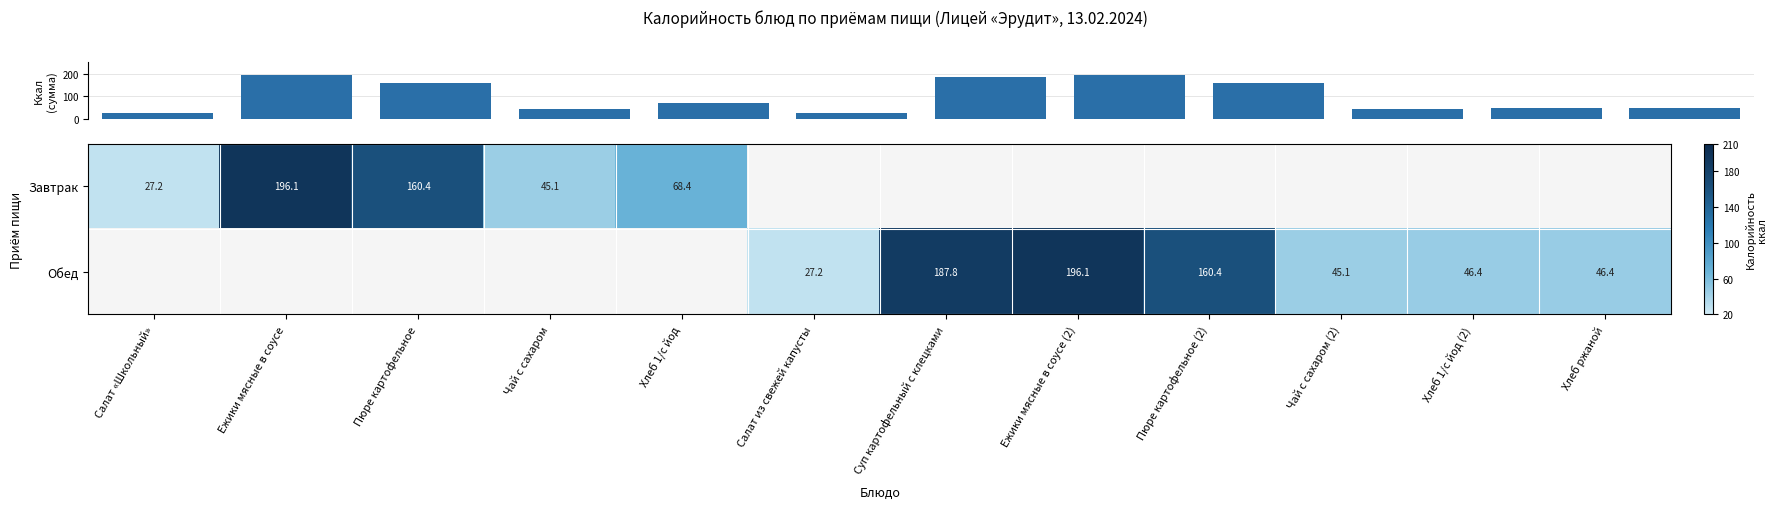

At which label does Суммарная калорийность reach its peak?

Ежики мясные в соусе